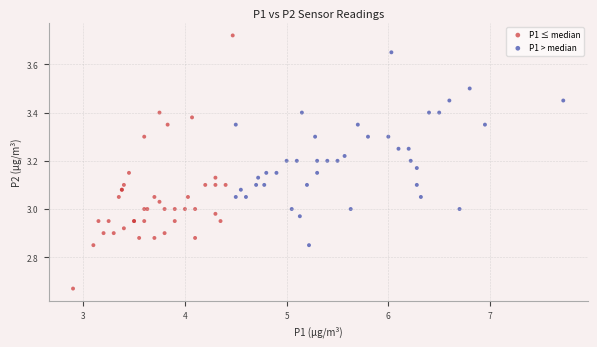

Which series contains the highest Y value?

P1 ≤ median